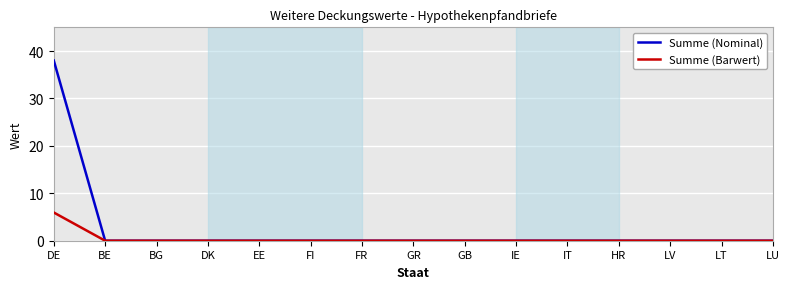

What is the sum of all Summe (Nominal) values?

38.0